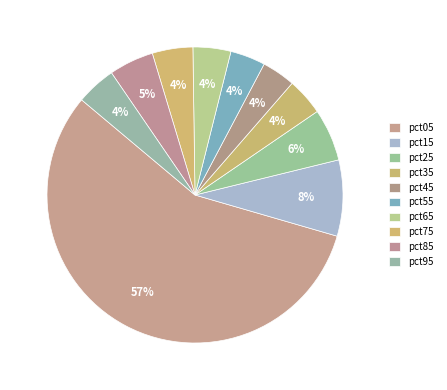

Does pct05 represent more than half of the total?

Yes